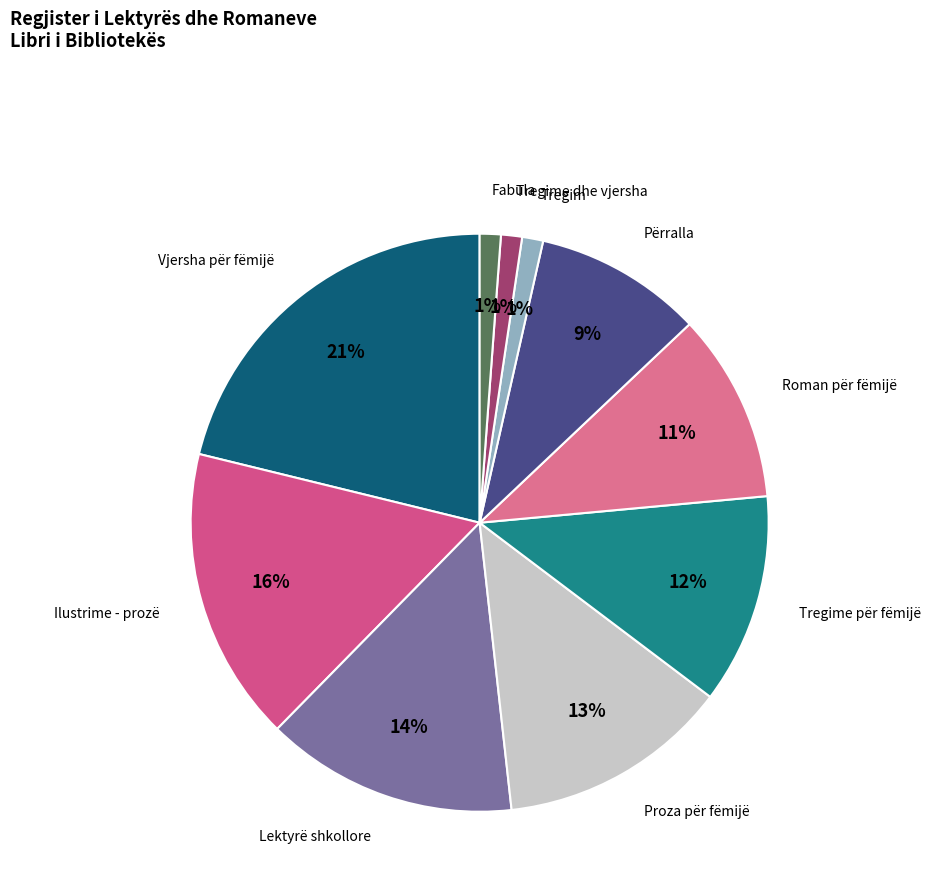

Count the number of slices in the pie.

10